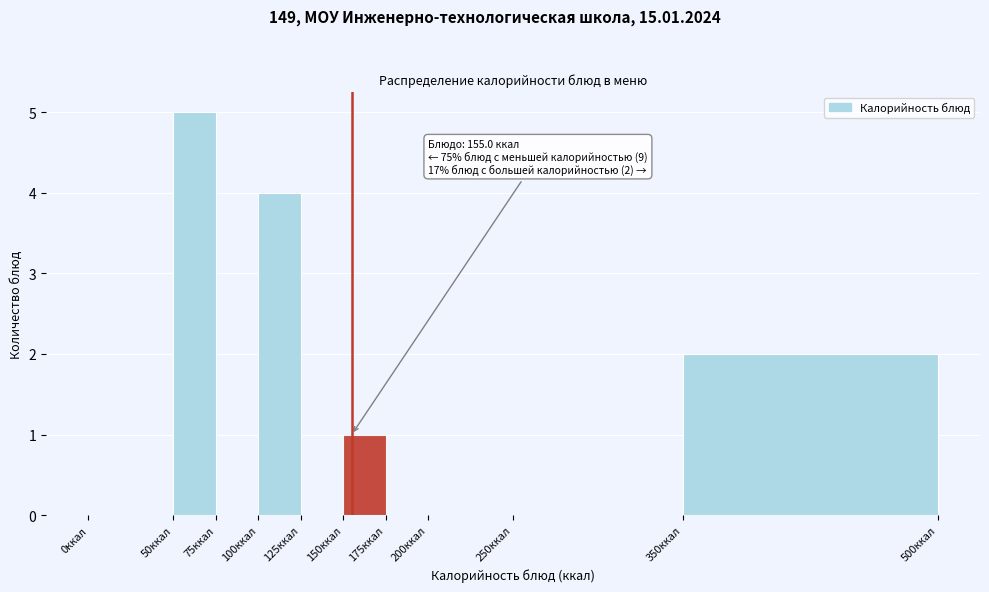

Over which range of the x-axis is the bar tallest?

50 to 75